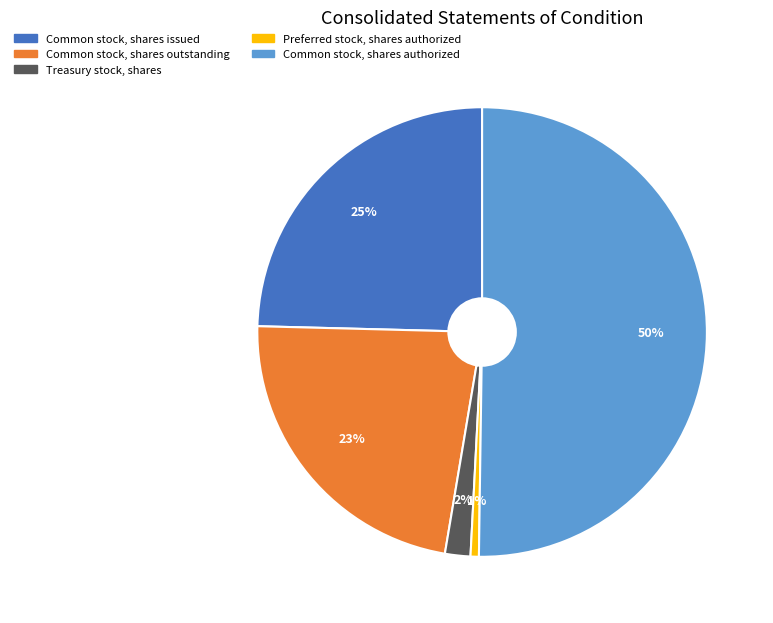

Which category has the smallest portion of the pie?

Preferred stock, shares authorized